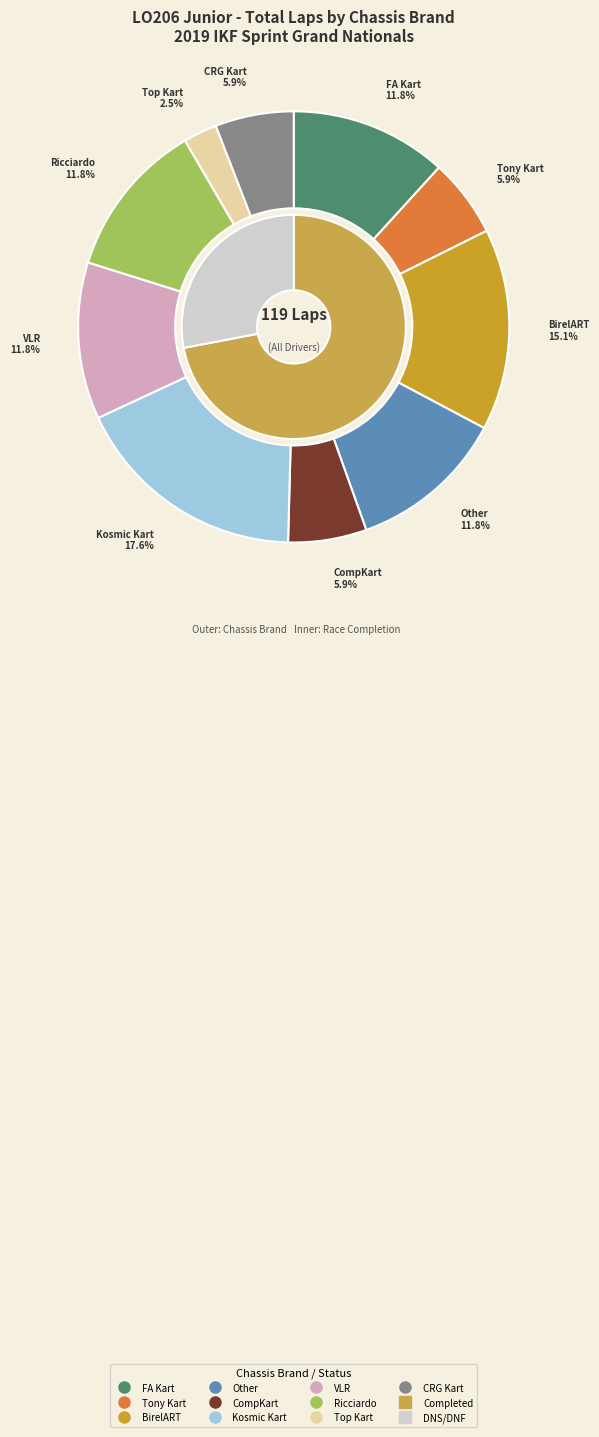

Does Zak Meyer represent more than half of the total?

No